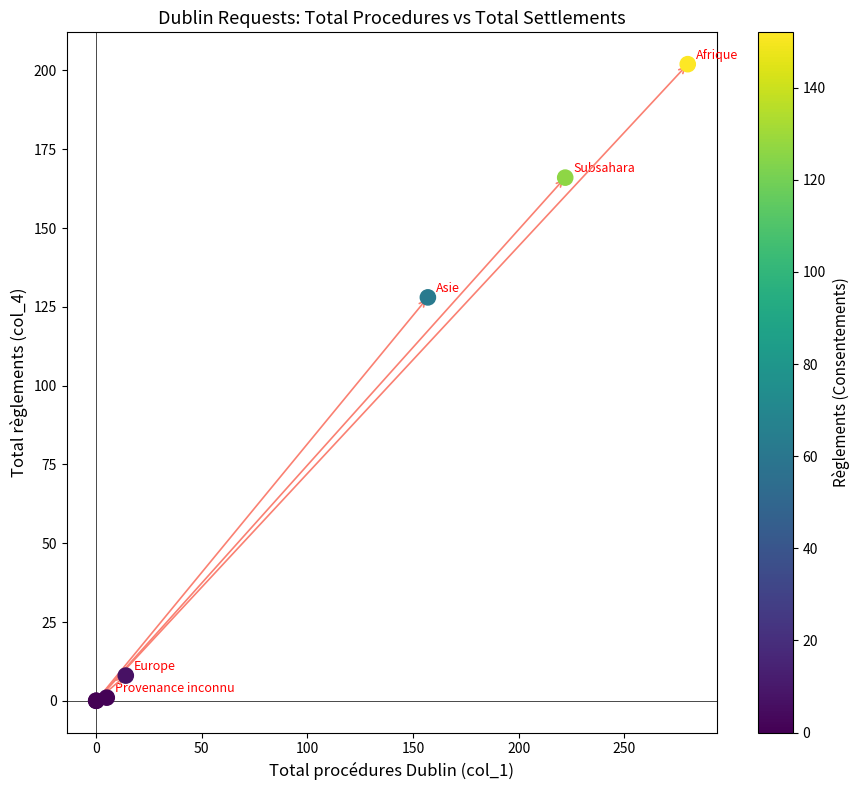

What Y value in the scatter plot is closest to 101?

128